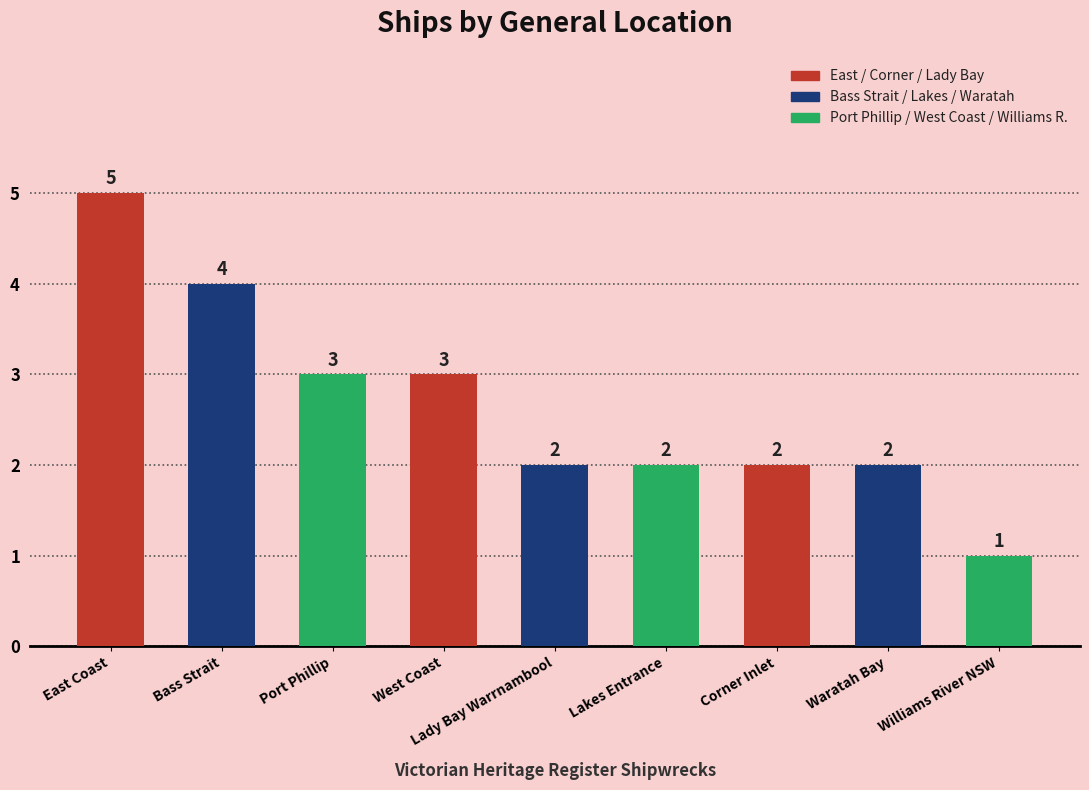

What is the label of the 6th bar from the left?

Lakes Entrance